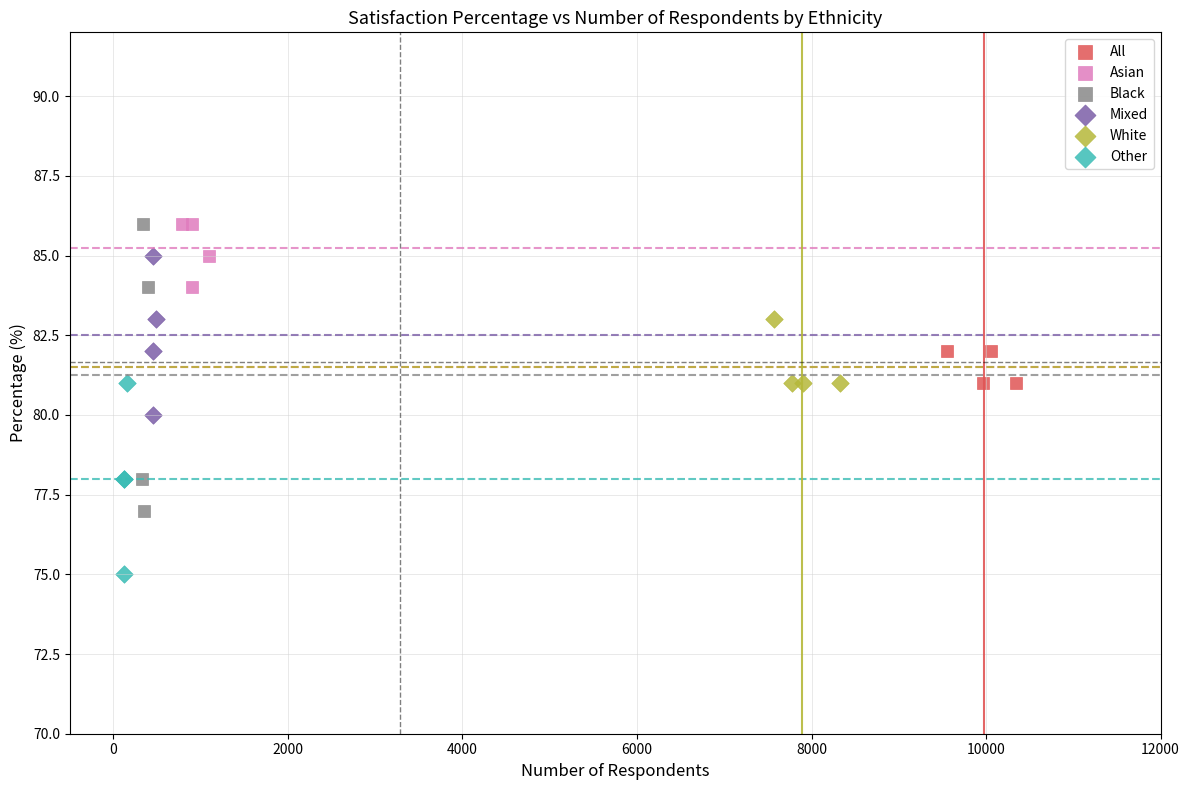

Which series contains the lowest Y value?

Other